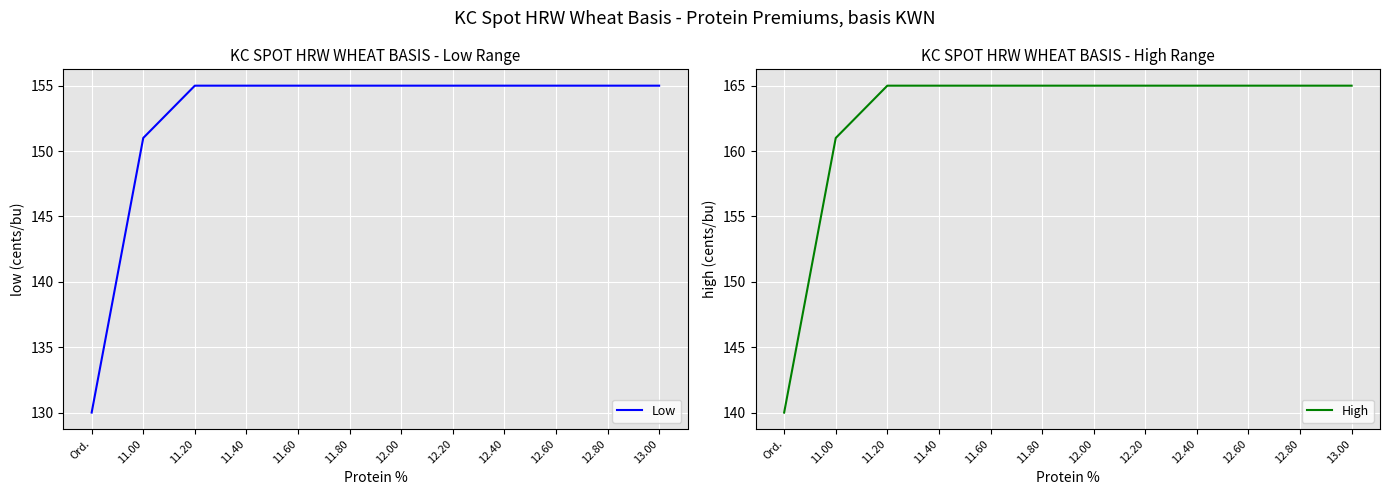

What is the value of the High point at the 2nd from the left?

161